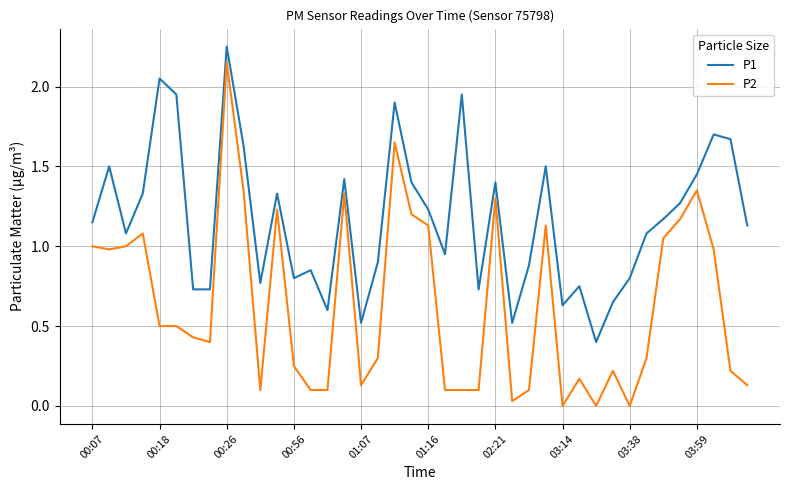

Rank the series by their maximum value, from highest to lowest.

P1, P2